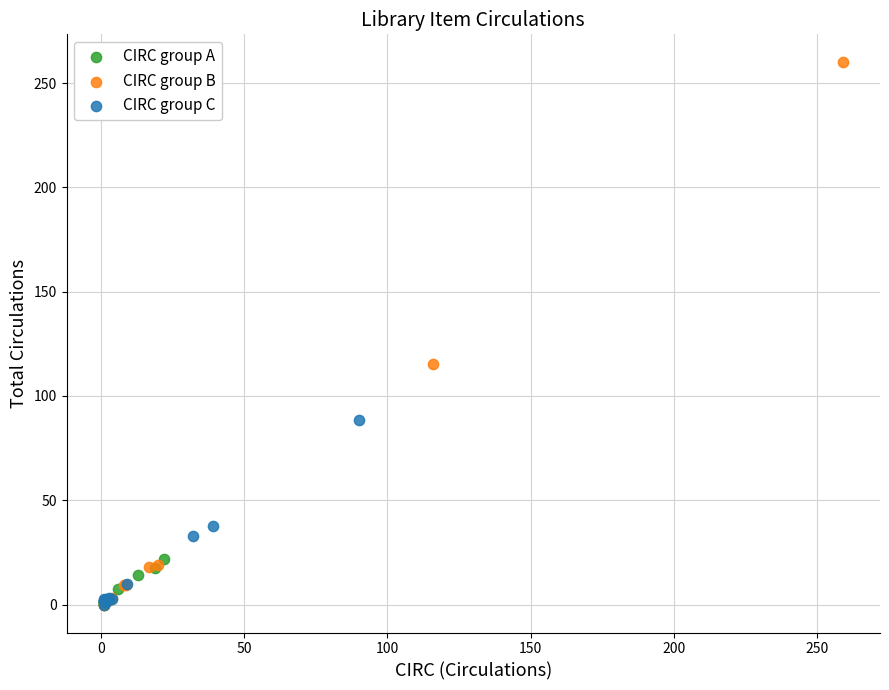

Which series has the widest spread of Y values?

CIRC group B